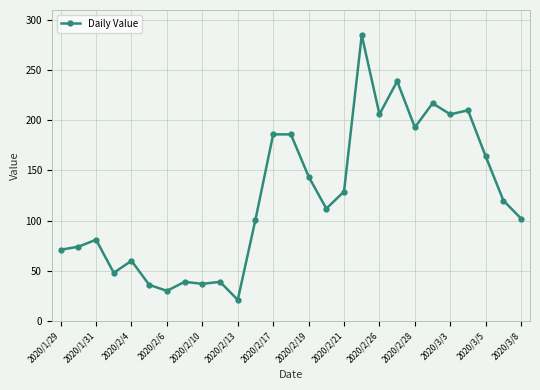

What is the average value?

124